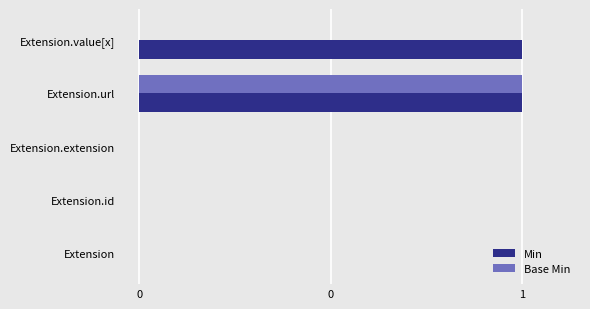

What are all the series names shown in the legend?

Min, Base Min